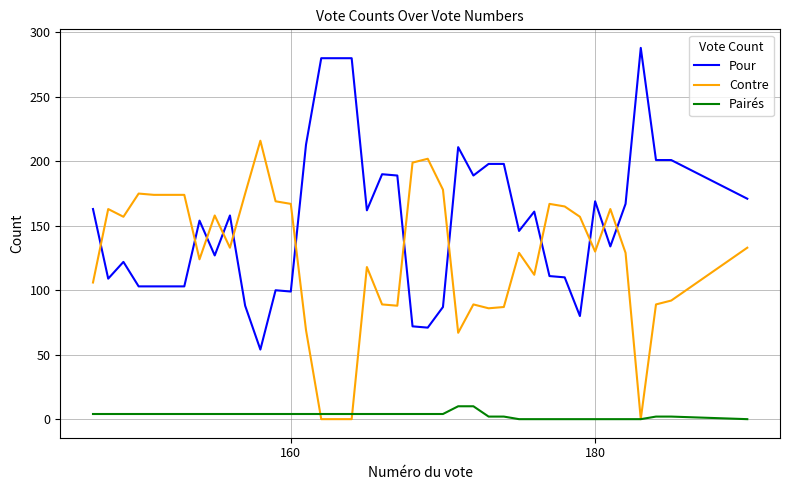

True or false: Pairés has more than 2 points higher than both neighbors.

False